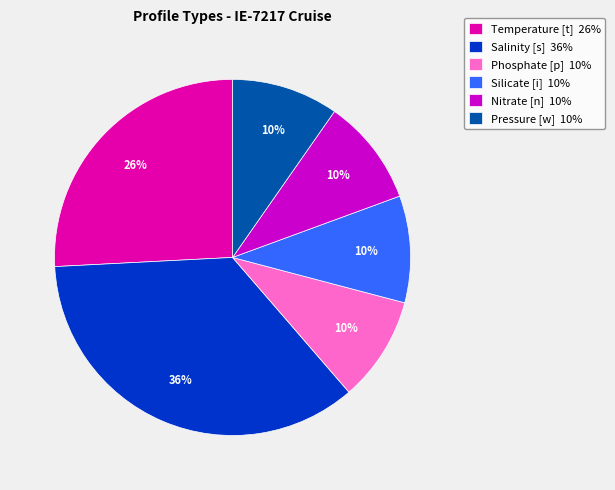

To the nearest percent, what portion does Silicate [i] represent?

10%